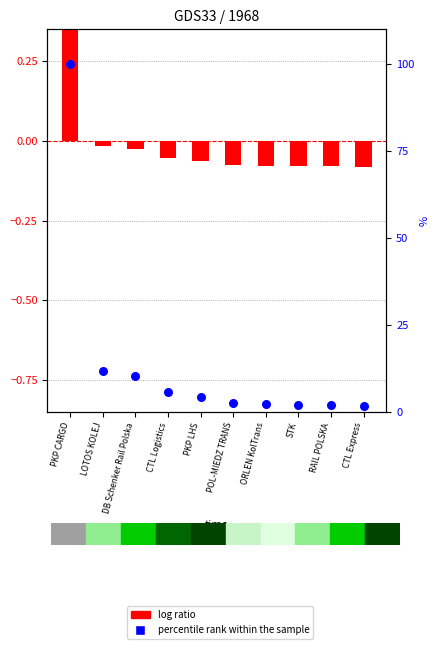

At how many categories does at least one series exceed 18?

1